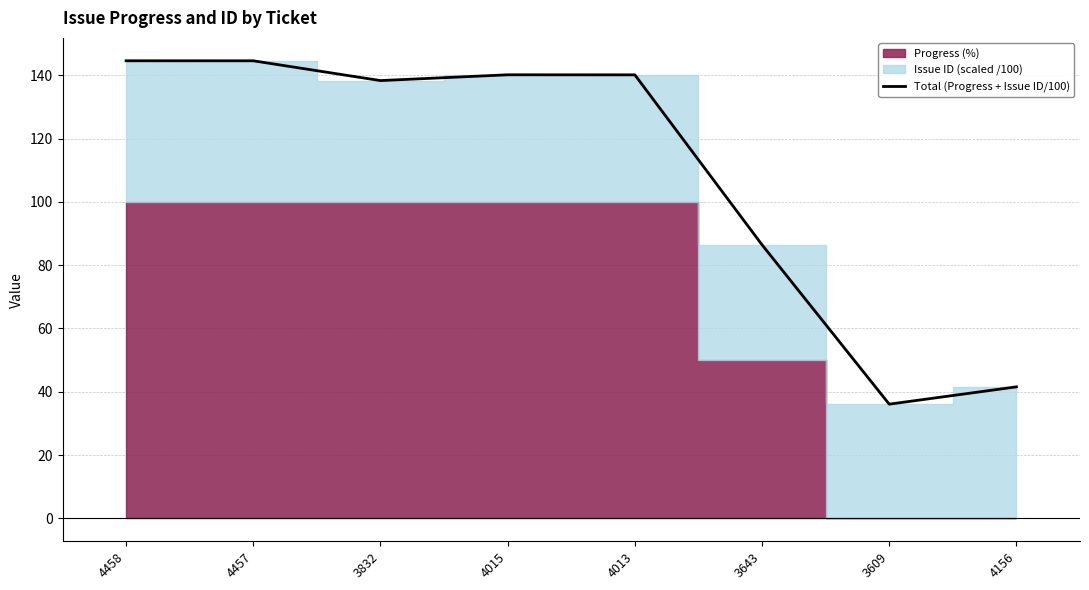

How many interior local peaks (higher than both neighbors) does the data have?

1